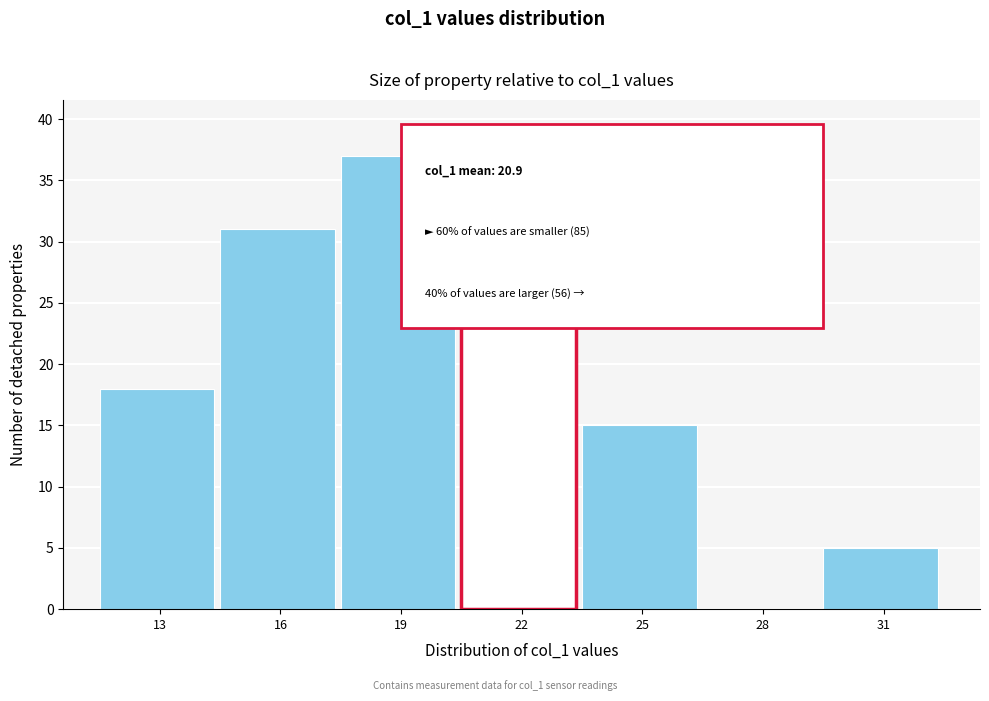

Reading right to left, list all the values displayed in this chart.

31=5	28=0	25=15	22=36	19=37	16=31	13=18